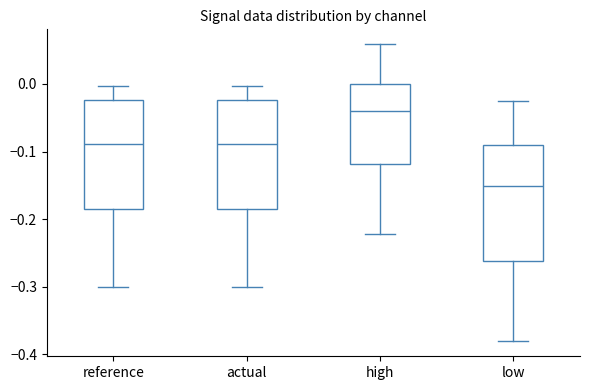

Reading left to right, transcribe this box plot: for each box, give where its median line is, the range the box spans, and where its two whiskers end, as read against the y-axis. The values are not printed on the chart, so give them approximately, as read against the axis.

reference: median -0.09, box -0.19 to -0.02, whiskers -0.30 to 0.00
actual: median -0.09, box -0.19 to -0.02, whiskers -0.30 to 0.00
high: median -0.04, box -0.12 to 0.00, whiskers -0.22 to 0.06
low: median -0.15, box -0.26 to -0.09, whiskers -0.38 to -0.03